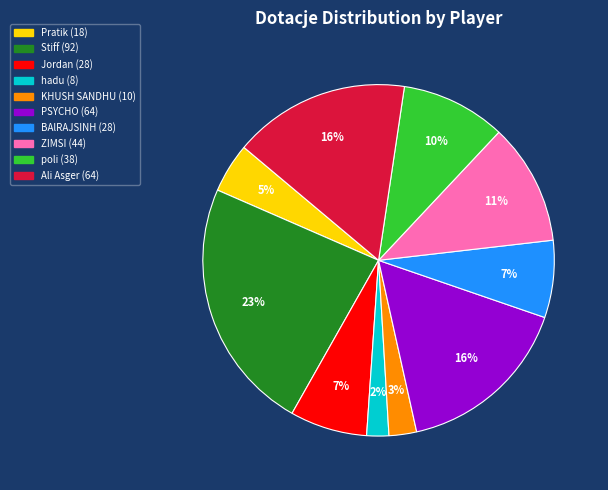

Does any single category account for the majority?

No